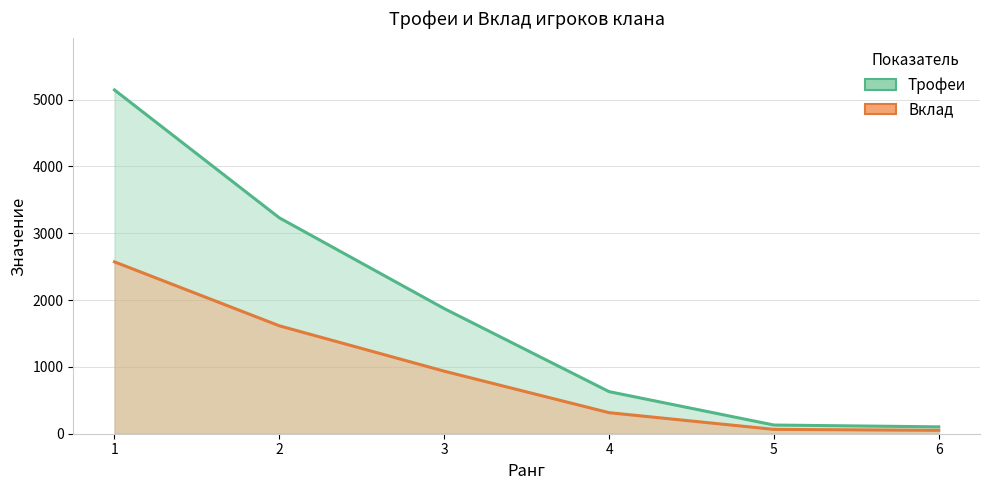

True or false: Трофеи and Вклад intersect in this chart.

False